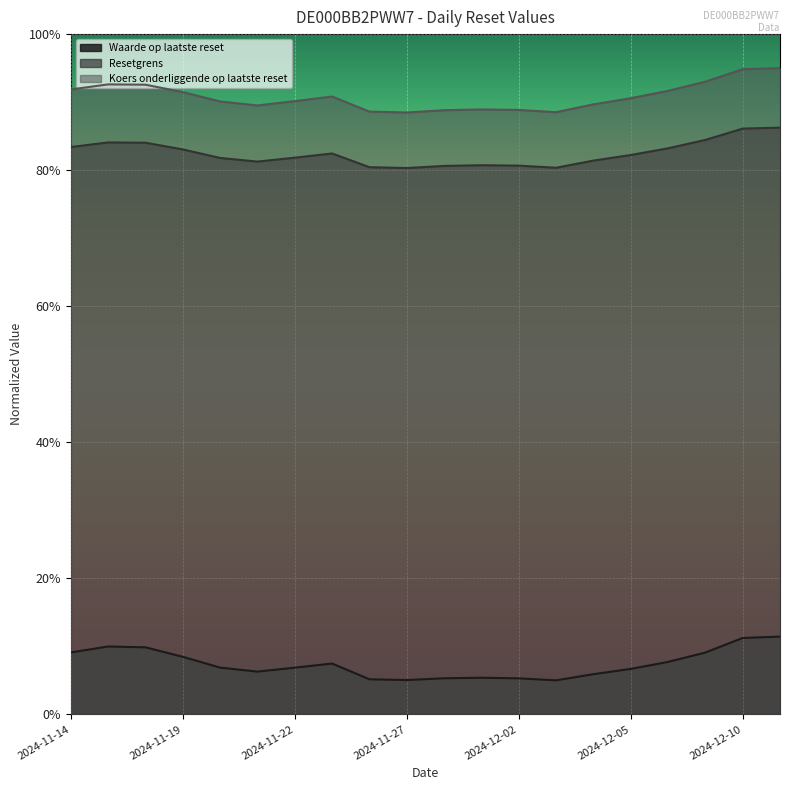

What are all the series names shown in the legend?

Waarde op laatste reset, Resetgrens, Koers onderliggende op laatste reset